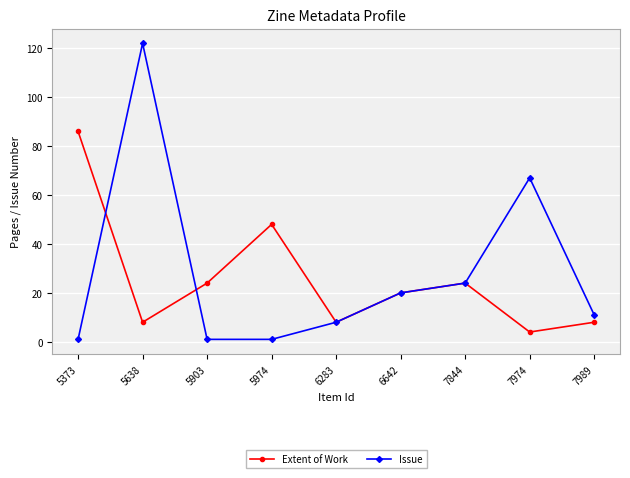

Rank the series by their maximum value, from lowest to highest.

Extent of Work, Issue